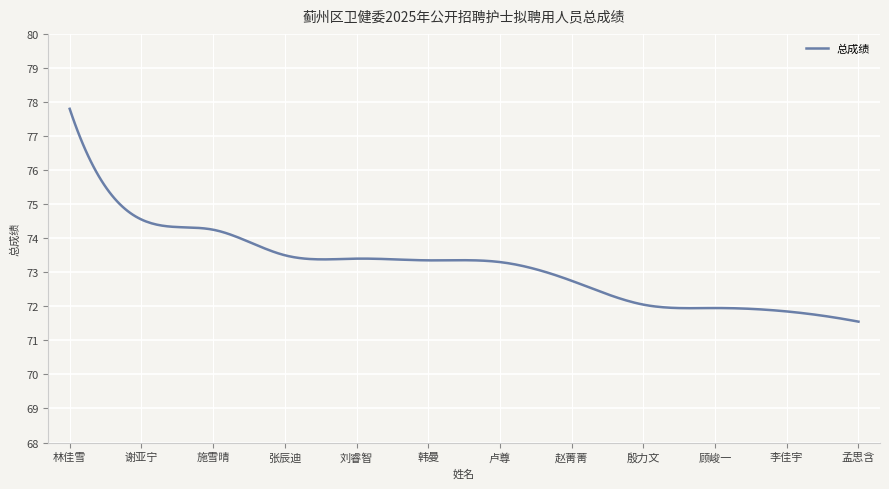

What is the maximum value shown in the chart?

77.8